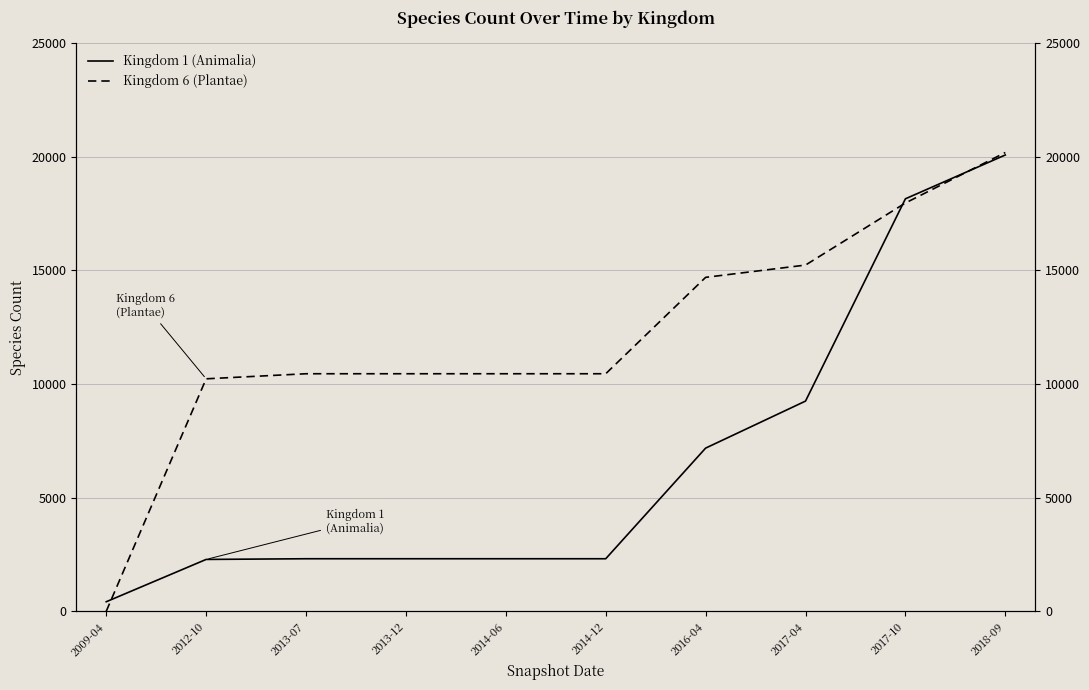

Reading right to left, extract all data points from this chart.

Kingdom 1 (Animalia): 20076	18148	9247	7178	2310	2310	2310	2310	2280	418
Kingdom 6 (Plantae): 20184	17963	15232	14691	10450	10450	10450	10450	10227	0